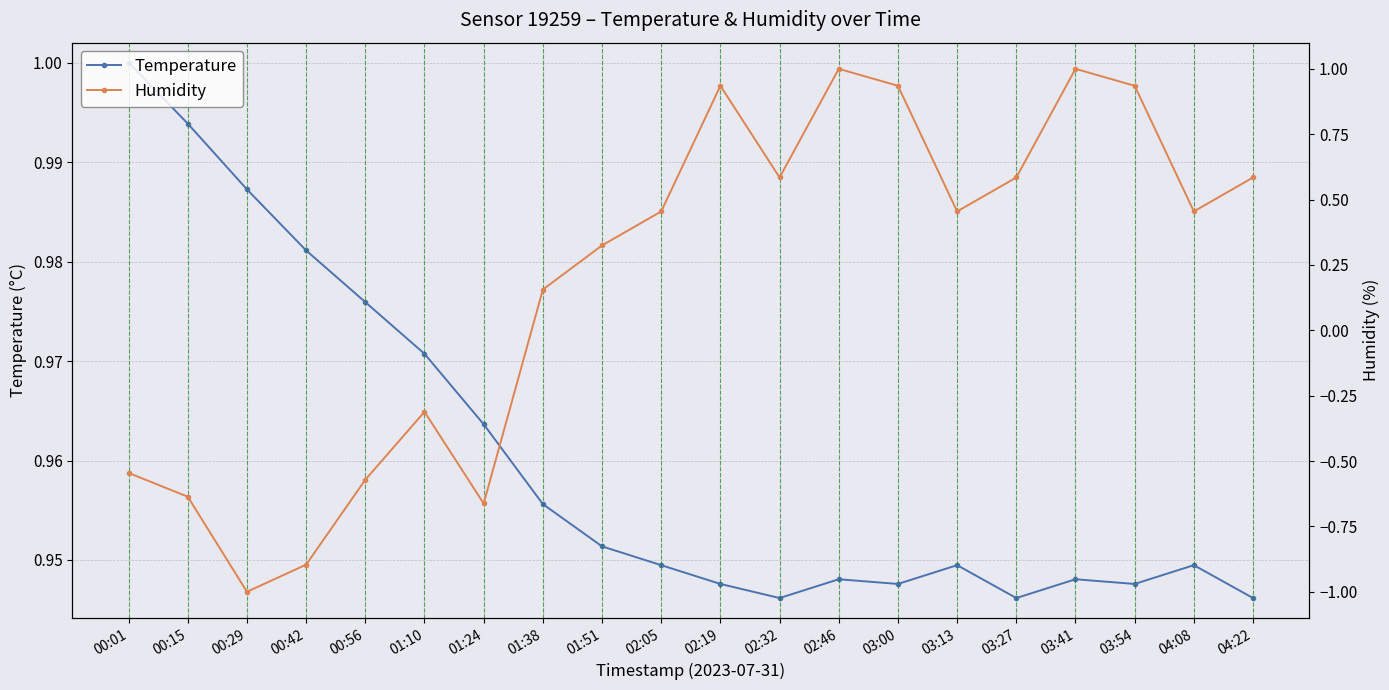

How many Temperature values are between 0 and 1?

20